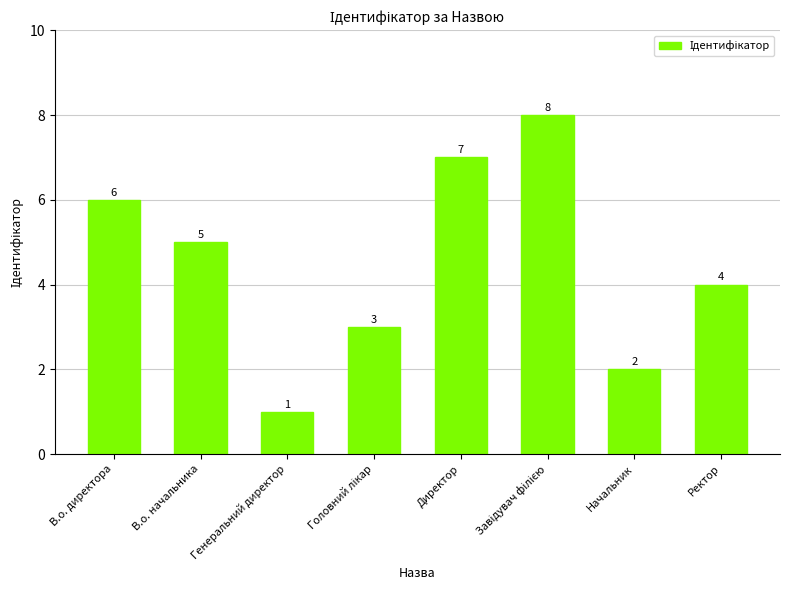

Where does the data first go above 5?

В.о. директора